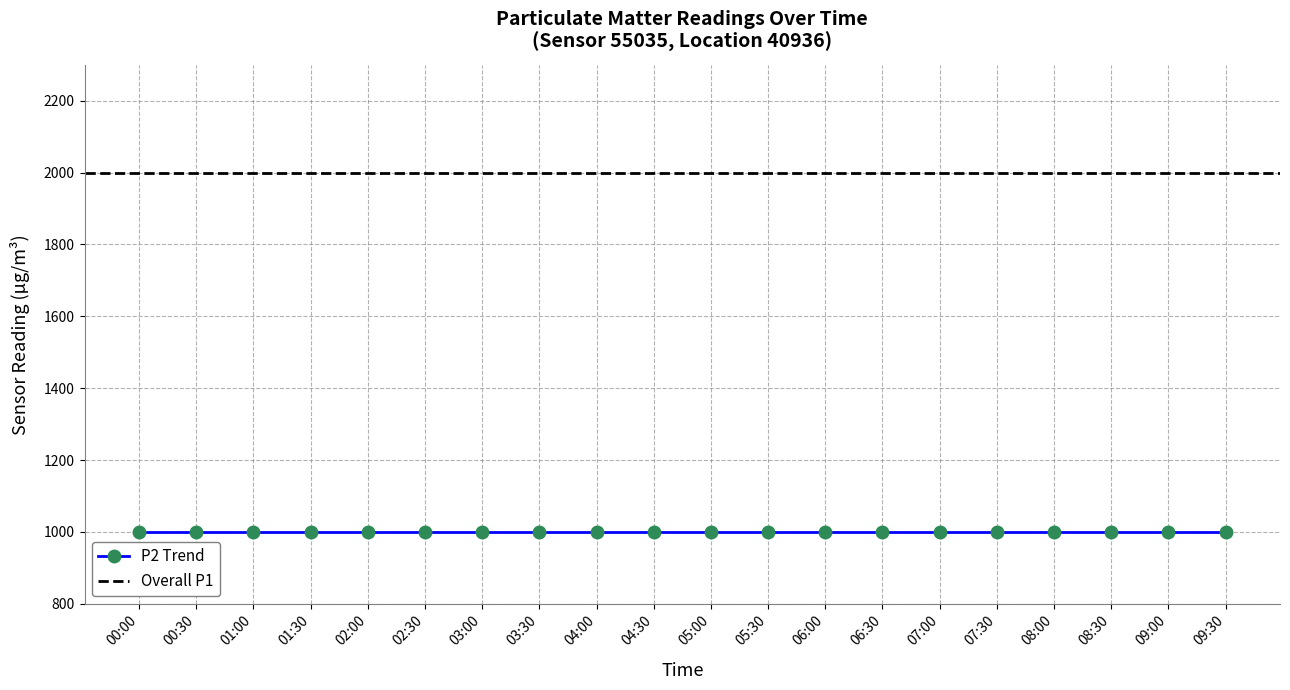

Where is P1 nearest to the value 1999?

00:00